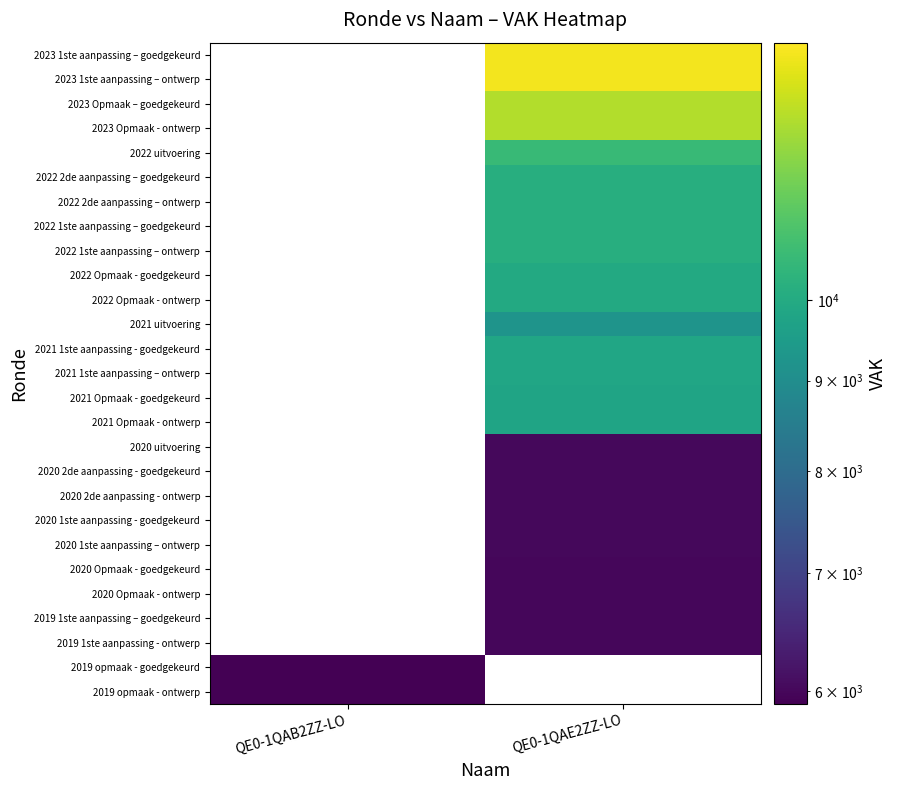

Rank the series at QE0-1QAE2ZZ-LO from lowest to highest value.

2020 Opmaak - goedgekeurd, 2020 Opmaak - ontwerp, 2019 1ste aanpassing – goedgekeurd, 2019 1ste aanpassing - ontwerp, 2020 uitvoering, 2020 2de aanpassing - goedgekeurd, 2020 2de aanpassing - ontwerp, 2020 1ste aanpassing - goedgekeurd, 2020 1ste aanpassing – ontwerp, 2021 uitvoering, 2021 Opmaak - goedgekeurd, 2021 Opmaak - ontwerp, 2021 1ste aanpassing - goedgekeurd, 2021 1ste aanpassing – ontwerp, 2022 Opmaak - goedgekeurd, 2022 Opmaak - ontwerp, 2022 2de aanpassing – goedgekeurd, 2022 2de aanpassing – ontwerp, 2022 1ste aanpassing – goedgekeurd, 2022 1ste aanpassing – ontwerp, 2022 uitvoering, 2023 Opmaak – goedgekeurd, 2023 Opmaak - ontwerp, 2023 1ste aanpassing – goedgekeurd, 2023 1ste aanpassing – ontwerp, 2019 opmaak - goedgekeurd, 2019 opmaak - ontwerp